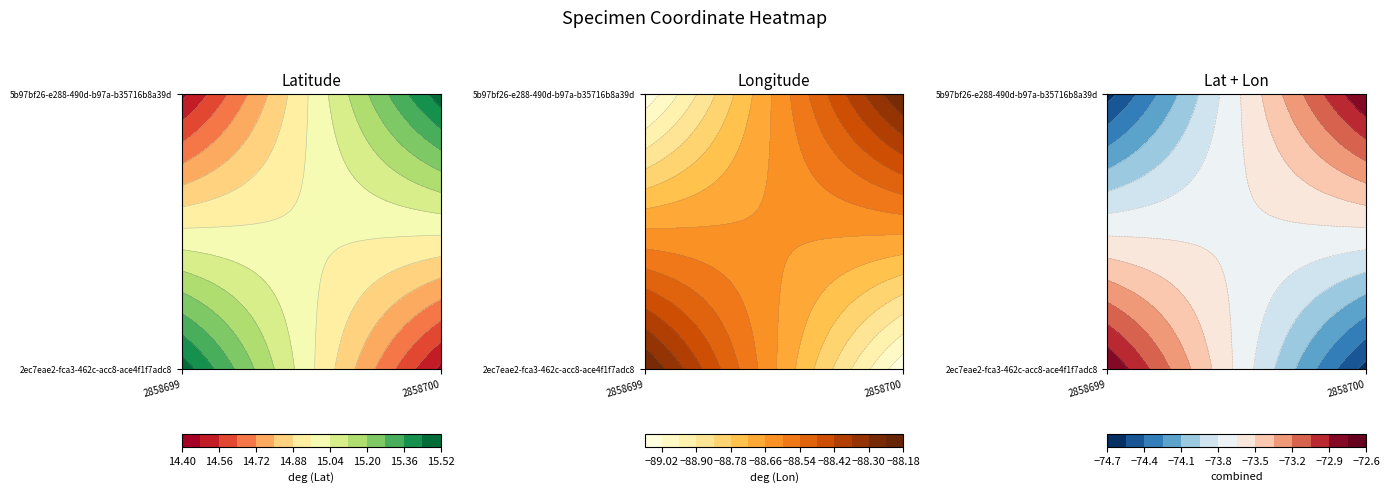

Which series changed the most between 2858699 and 2858700?

2ec7eae2-fca3-462c-acc8-ace4f1f7adc8